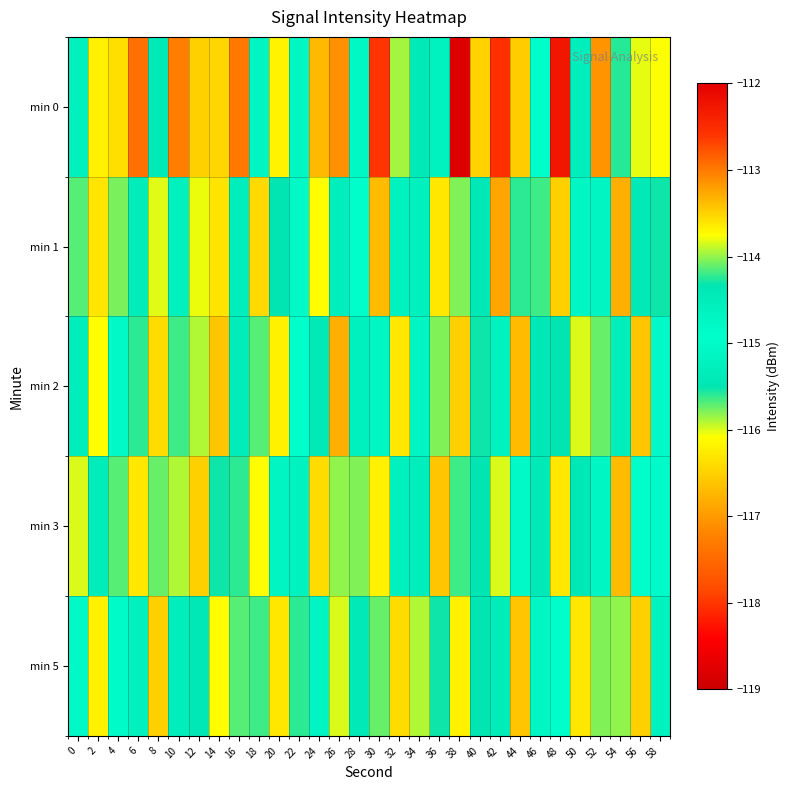

Reading left to right, transcribe all the data shown in this chart.

min 0: 0=-115.2	2=-116.2	4=-116.4	6=-117.4	8=-115.4	10=-117.3	12=-116.5	14=-113.5	16=-117.3	18=-114.7	20=-116.2	22=-115.1	24=-113.4	26=-117.1	28=-114.8	30=-118.0	32=-115.9	34=-114.4	36=-115.2	38=-118.8	40=-116.5	42=-118.1	44=-116.5	46=-114.9	48=-112.3	50=-114.6	52=-113.1	54=-115.6	56=-116.0	58=-113.8
min 1: 0=-114.1	2=-116.3	4=-115.8	6=-114.5	8=-116.0	10=-114.6	12=-116.0	14=-116.3	16=-115.3	18=-116.4	20=-115.5	22=-114.8	24=-116.1	26=-115.3	28=-114.9	30=-116.7	32=-115.2	34=-114.6	36=-116.3	38=-115.8	40=-114.4	42=-116.9	44=-115.6	46=-114.2	48=-116.5	50=-115.1	52=-114.7	54=-116.8	56=-115.4	58=-114.3
min 2: 0=-115.3	2=-116.1	4=-114.8	6=-115.6	8=-116.4	10=-114.2	12=-115.9	14=-116.6	16=-114.5	18=-115.7	20=-116.2	22=-114.9	24=-115.4	26=-116.8	28=-114.6	30=-115.1	32=-116.3	34=-114.7	36=-115.8	38=-116.5	40=-114.3	42=-115.2	44=-116.7	46=-114.4	48=-115.5	50=-116.0	52=-114.1	54=-115.3	56=-116.6	58=-114.8
min 3: 0=-116.0	2=-114.5	4=-115.7	6=-116.3	8=-114.1	10=-115.9	12=-116.5	14=-114.3	16=-115.6	18=-116.1	20=-114.7	22=-115.2	24=-116.4	26=-114.0	28=-115.8	30=-116.2	32=-114.6	34=-115.3	36=-116.6	38=-114.2	40=-115.5	42=-116.0	44=-114.8	46=-115.4	48=-116.3	50=-114.4	52=-115.1	54=-116.7	56=-114.9	58=-115.0
min 5: 0=-114.8	2=-116.2	4=-115.0	6=-114.6	8=-116.5	10=-115.3	12=-114.4	14=-116.1	16=-115.7	18=-114.2	20=-116.3	22=-115.6	24=-114.7	26=-116.0	28=-115.4	30=-114.1	32=-116.4	34=-115.9	36=-114.3	38=-116.2	40=-115.5	42=-114.5	44=-116.6	46=-115.1	48=-114.9	50=-116.3	52=-115.8	54=-114.0	56=-116.5	58=-115.2